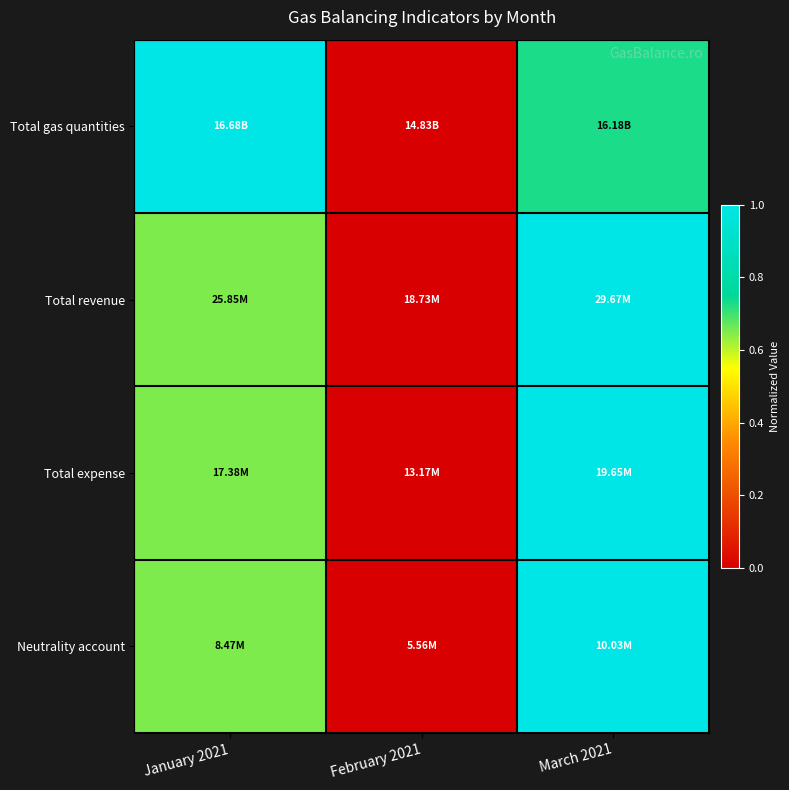

Reading left to right, transcribe all the data shown in this chart.

Total gas quantities: January 2021=1.0	February 2021=0.0	March 2021=0.7
Total revenue: January 2021=0.7	February 2021=0.0	March 2021=1.0
Total expense: January 2021=0.7	February 2021=0.0	March 2021=1.0
Neutrality account: January 2021=0.7	February 2021=0.0	March 2021=1.0